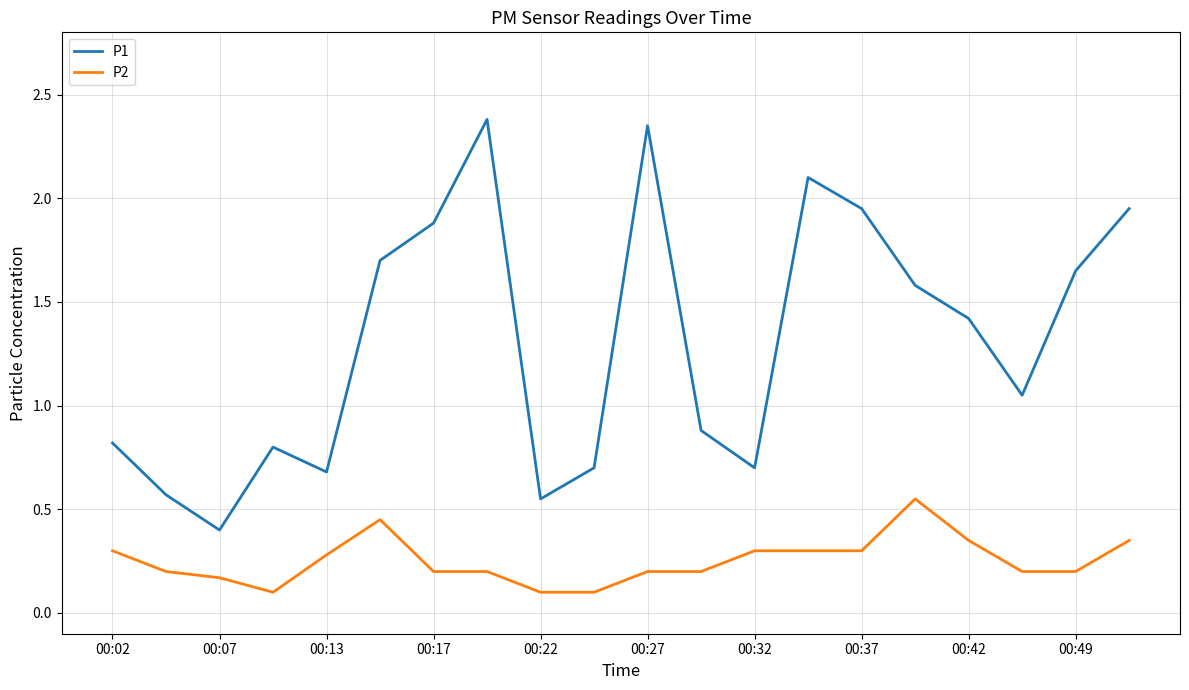

List the series in order of their peak value, highest first.

P1, P2